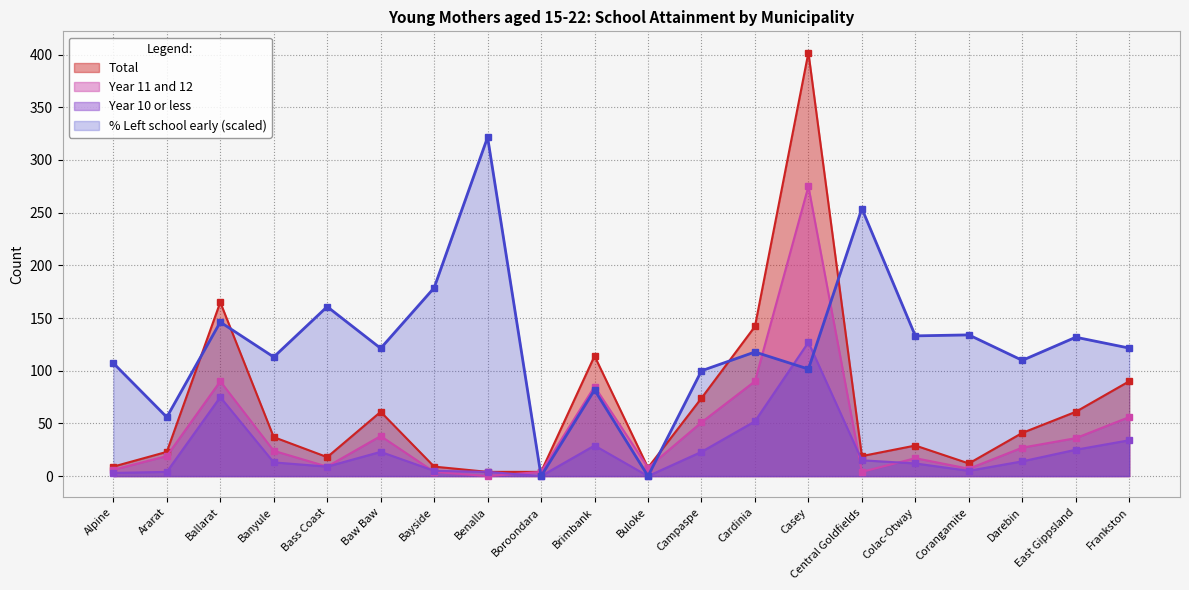

What is the sum of the Year 11 and 12 values at Bayside and Cardinia?

94.0